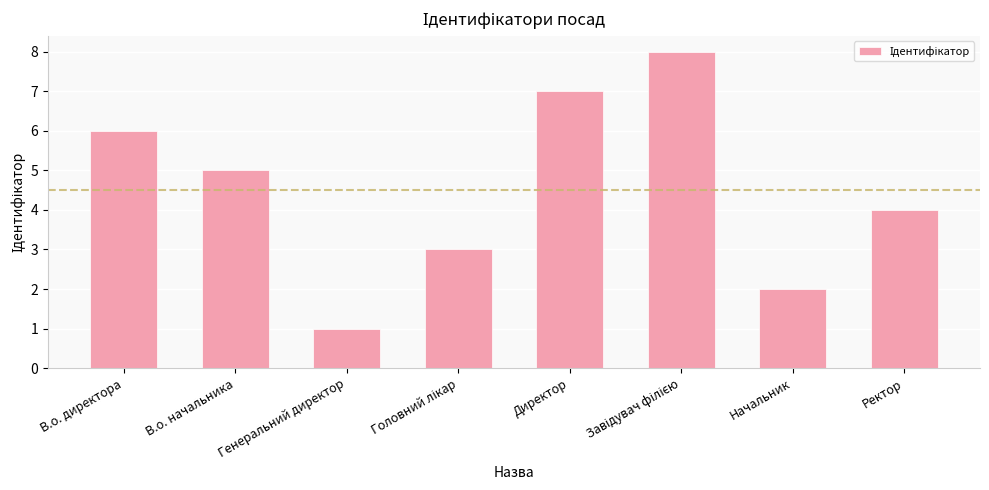

What is the difference between the second highest and minimum values?

6